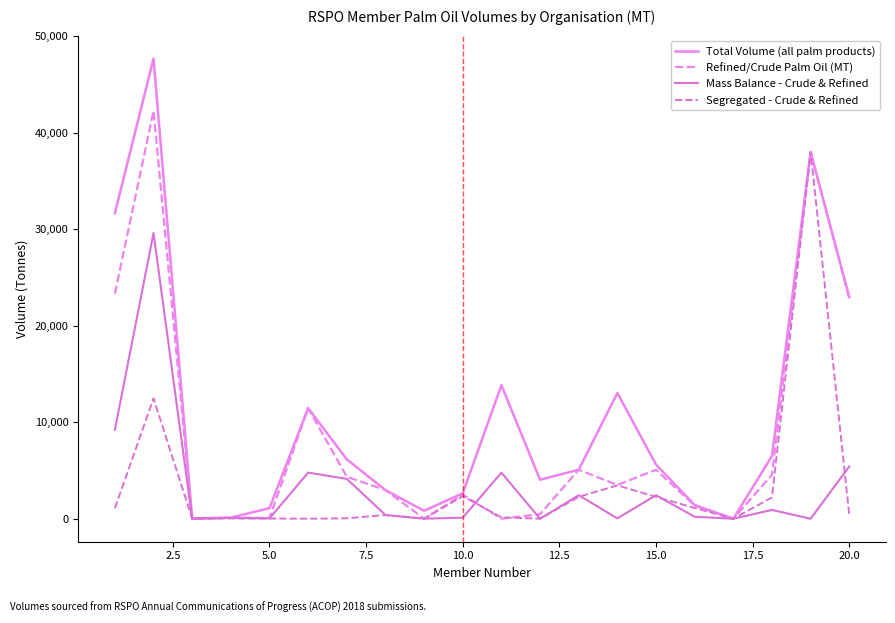

At how many categories does at least one series exceed 20035?

4